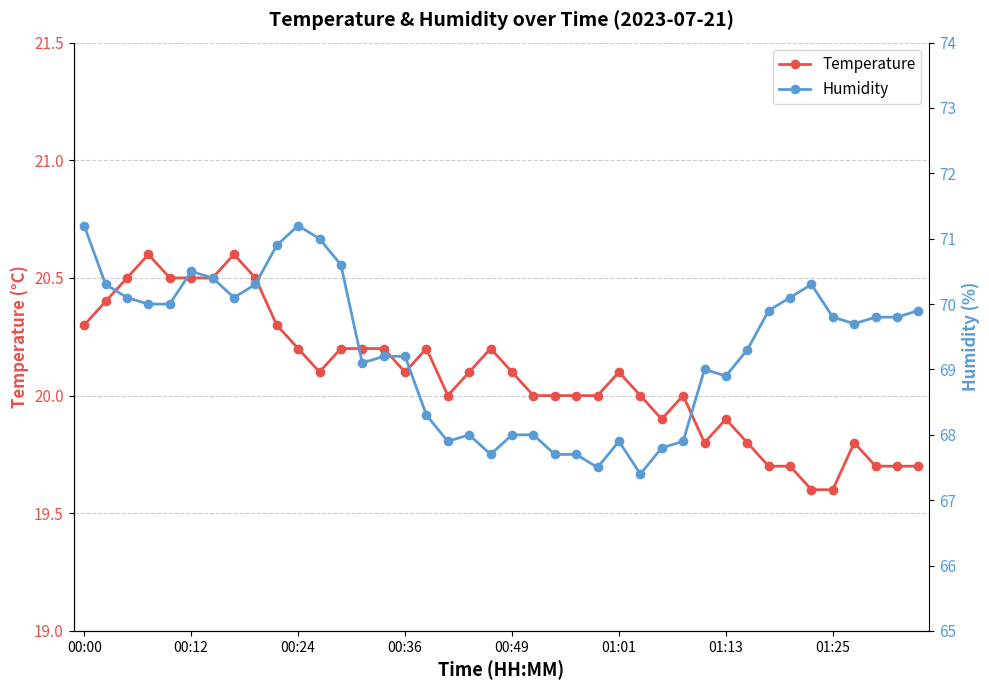

What is the lowest value of the Temperature series?

19.6